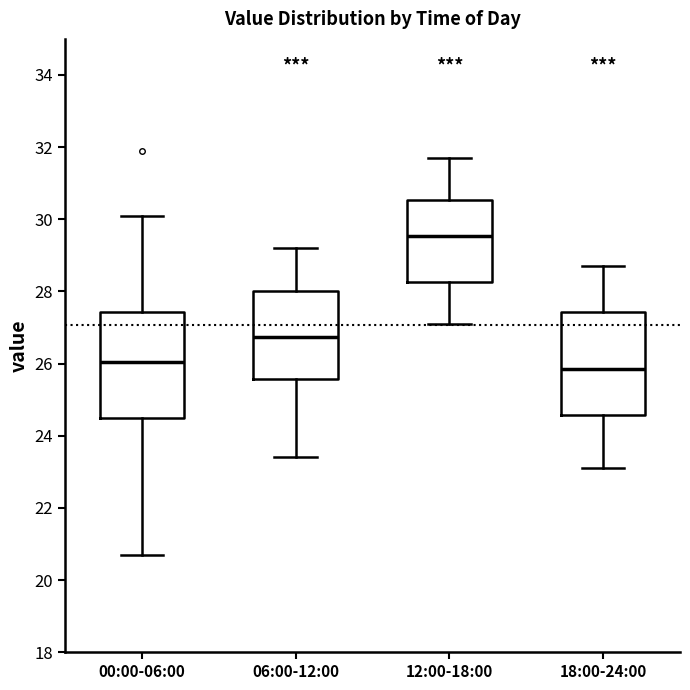

Reading left to right, read every box against the y-axis: the position of its median line, the range the box covers, and the ends of its whiskers. The values are not printed on the chart, so give them approximately, as read against the axis.

00:00-06:00: median 26.0, box 24.6 to 27.4, whiskers 20.8 to 30.2
06:00-12:00: median 26.8, box 25.6 to 28.0, whiskers 23.4 to 29.2
12:00-18:00: median 29.6, box 28.2 to 30.6, whiskers 27.2 to 31.8
18:00-24:00: median 25.8, box 24.6 to 27.4, whiskers 23.2 to 28.8